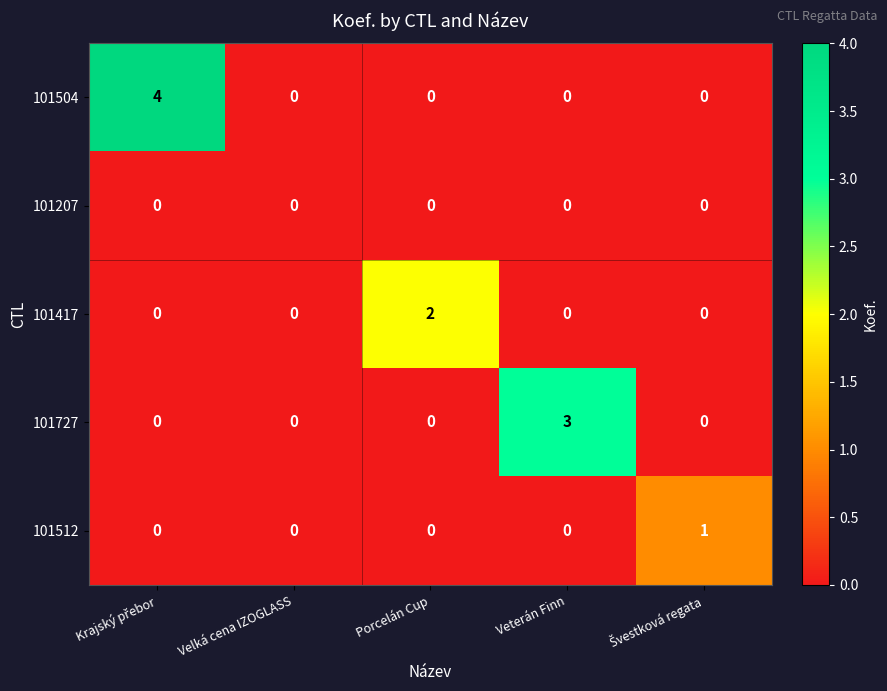

Is it true that 101417 equals 1 at Veterán Finn?

False